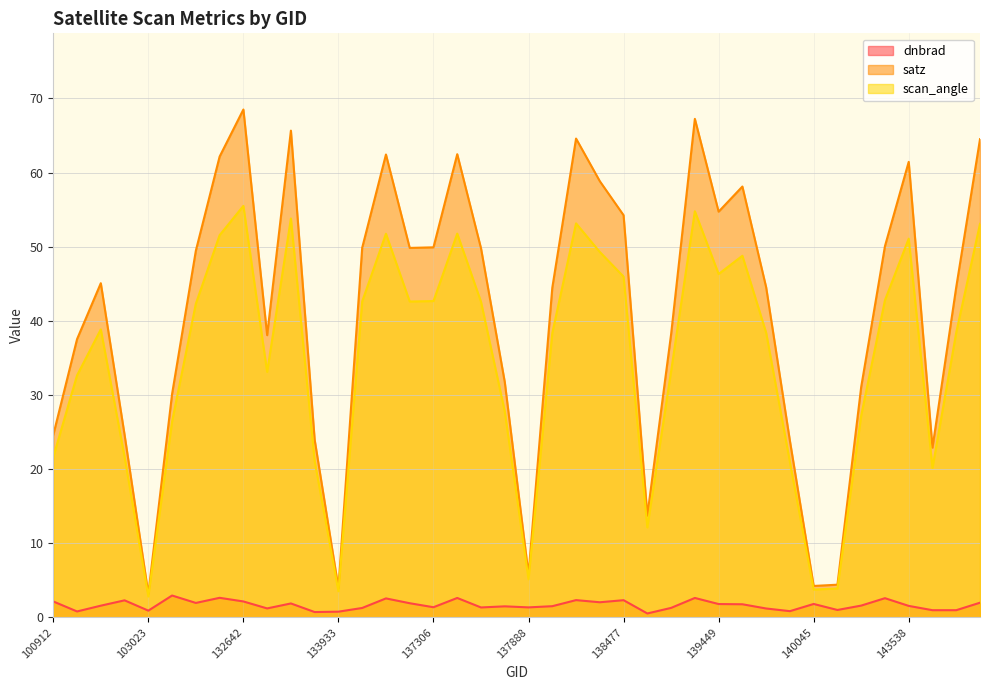

Which label corresponds to the largest value in the chart?

132642